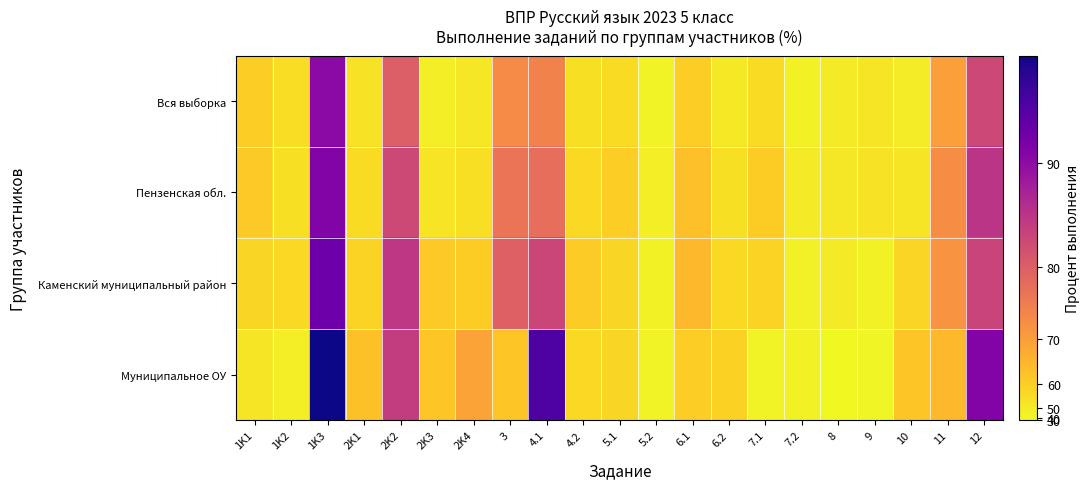

Rank the series by their average value, from lowest to highest.

Вся выборка, Муниципальное ОУ, Пензенская обл., Каменский муниципальный район